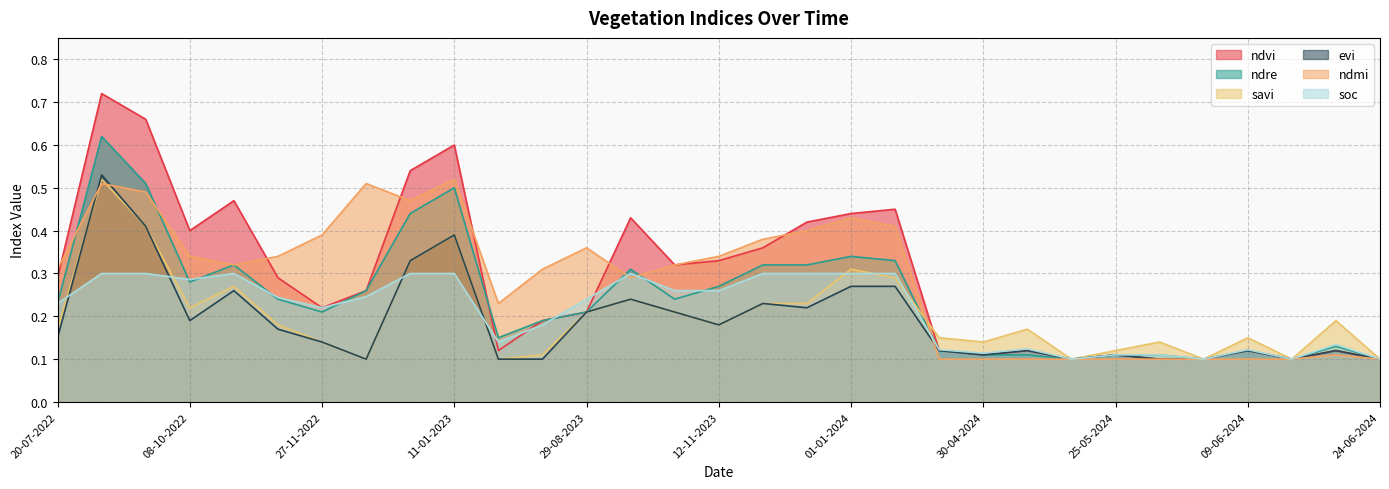

How many interior local valleys does the ndre series have?

7